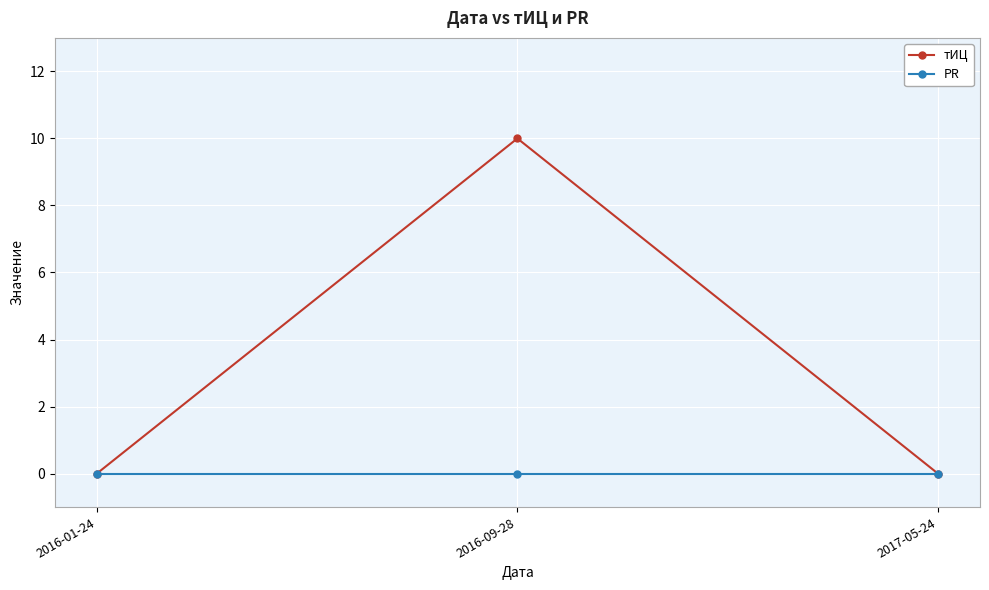

Reading left to right, what are all the values shown in this chart?

тИЦ: 2016-01-24=0	2016-09-28=10	2017-05-24=0
PR: 2016-01-24=0	2016-09-28=0	2017-05-24=0